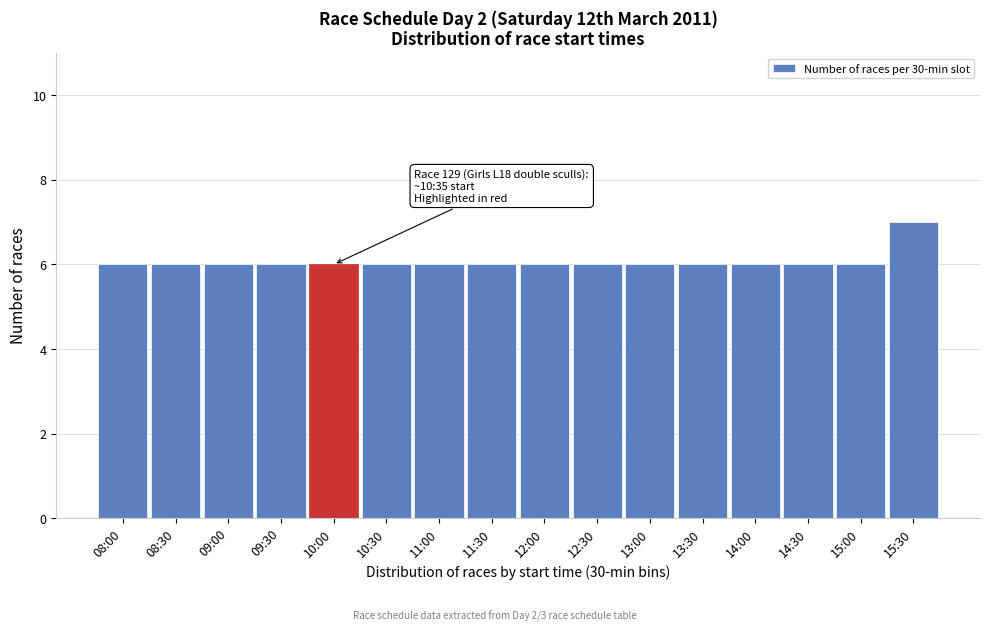

Reading left to right, list all the values displayed in this chart.

08:00=6	08:30=6	09:00=6	09:30=6	10:00=6	10:30=6	11:00=6	11:30=6	12:00=6	12:30=6	13:00=6	13:30=6	14:00=6	14:30=6	15:00=6	15:30=7